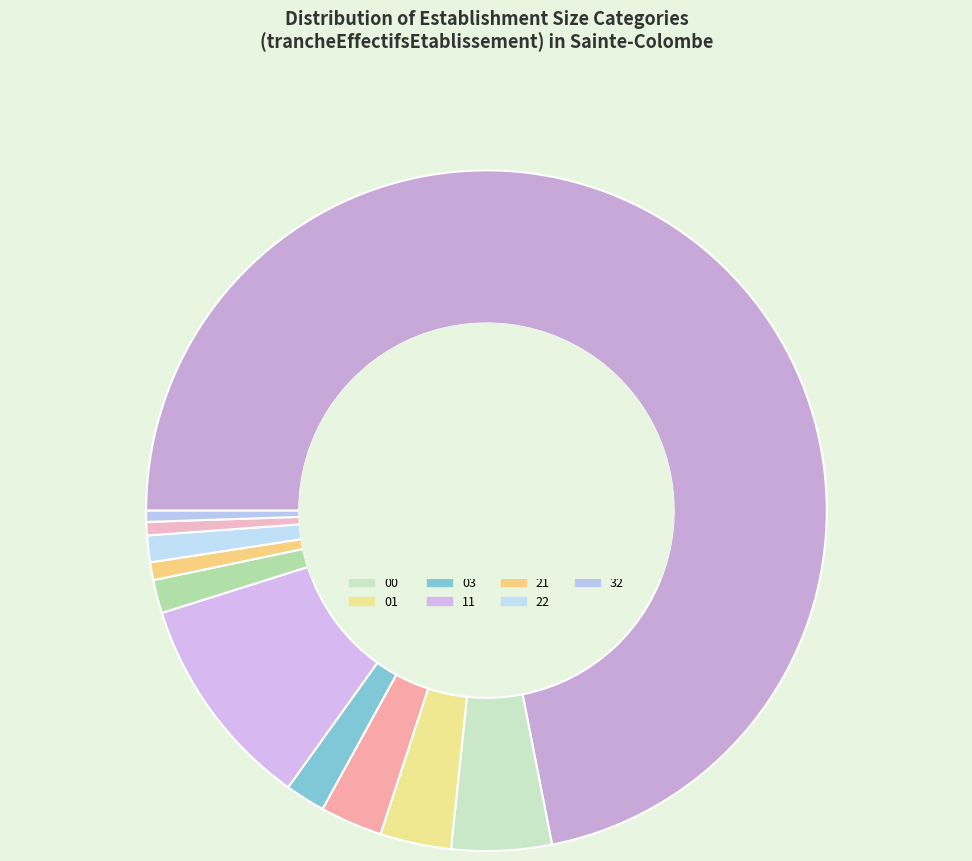

How many slices are in this pie chart?

11